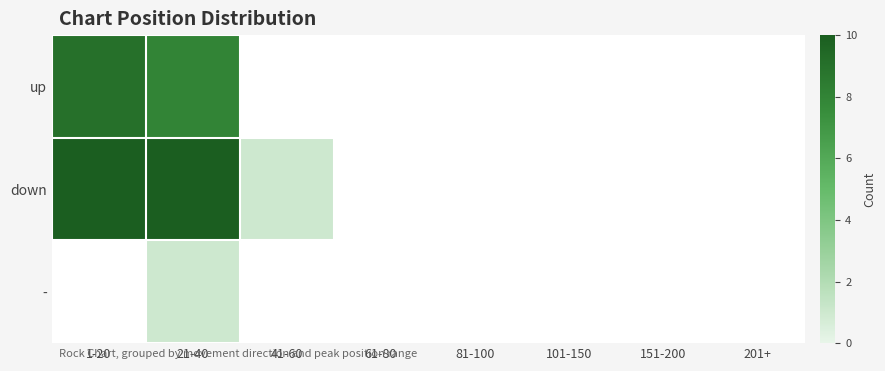

At which category does the chart reach its peak across all series?

1-20